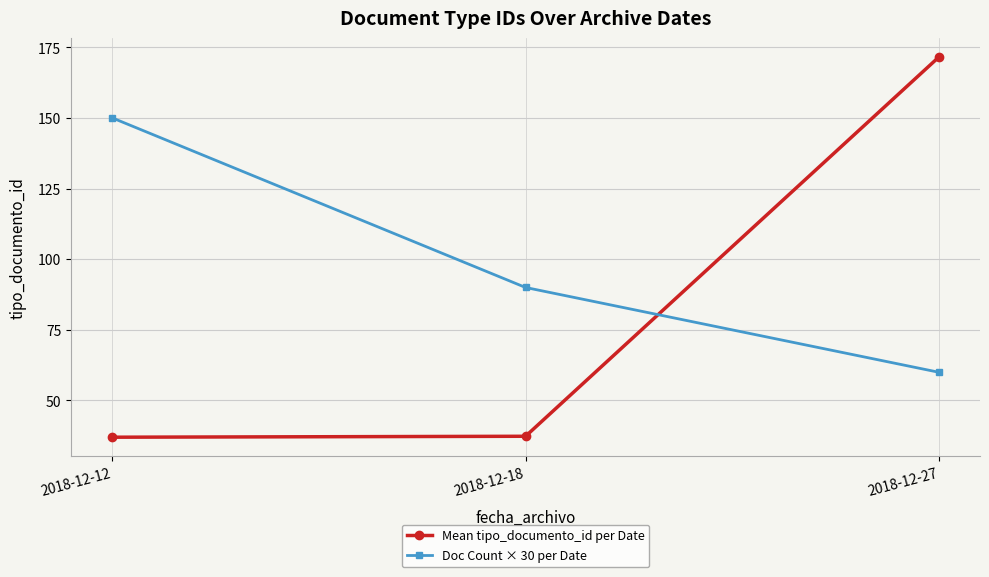

At which category is the sum across all series the highest?

2018-12-27